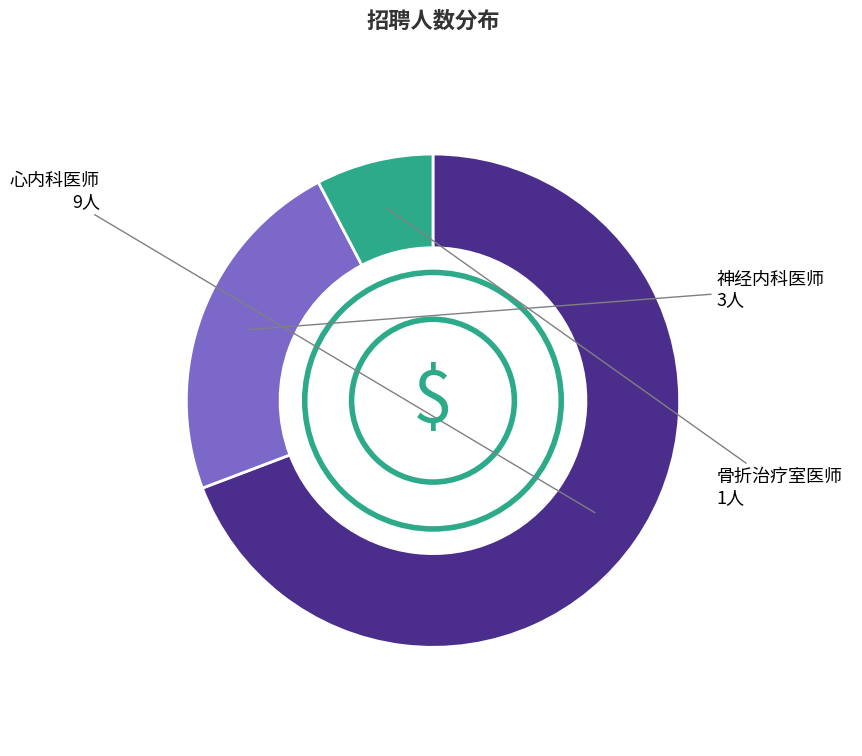

How many segments does this pie chart have?

3